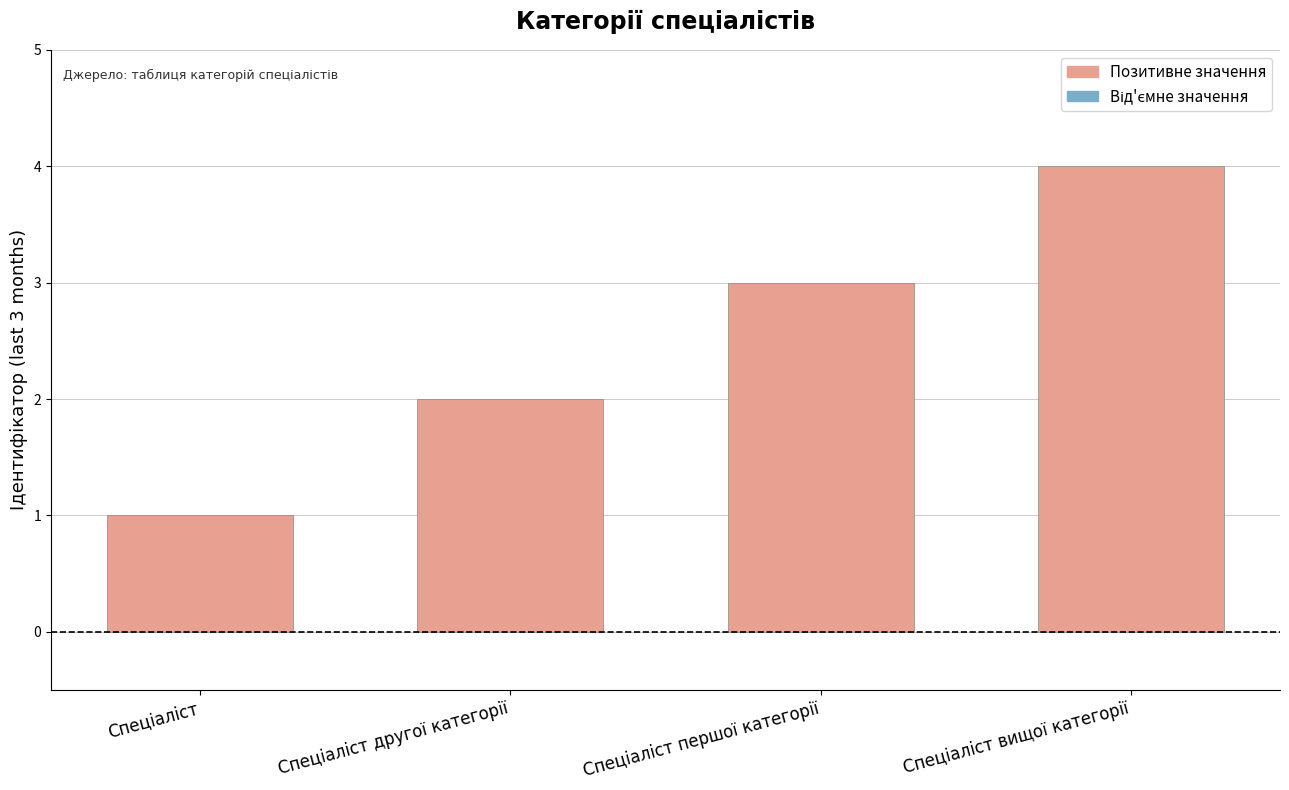

What is the difference between the second highest and second lowest values?

1